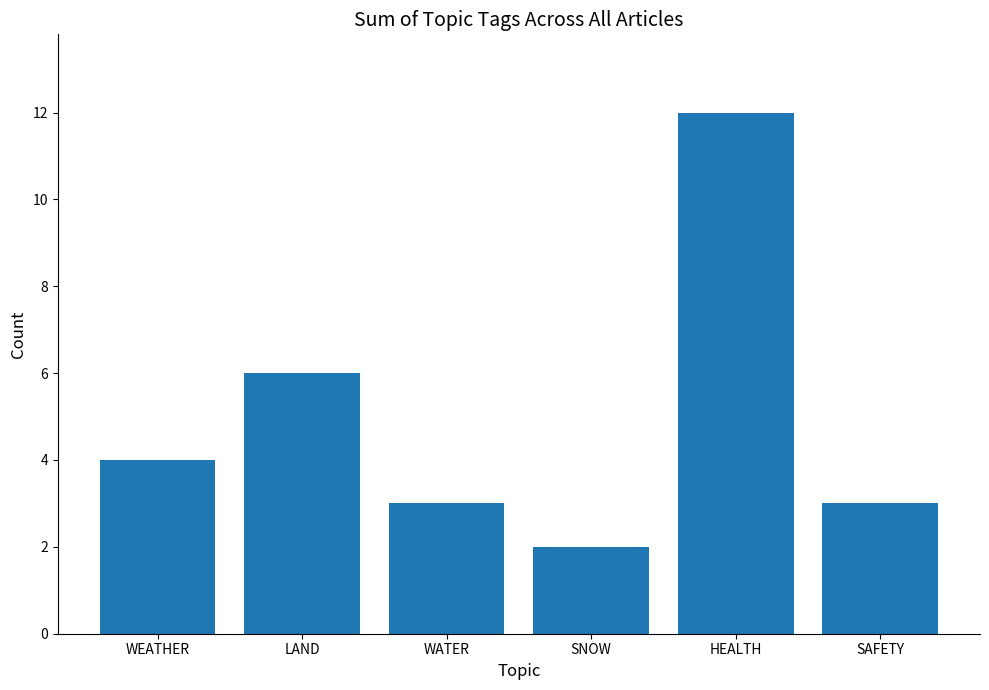

What is the difference between the maximum and minimum values?

10